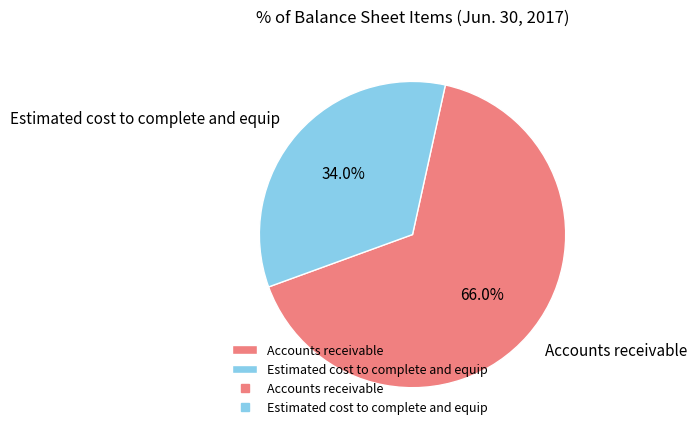

Is it true that Estimated cost to complete and equip is 40% of the pie?

False